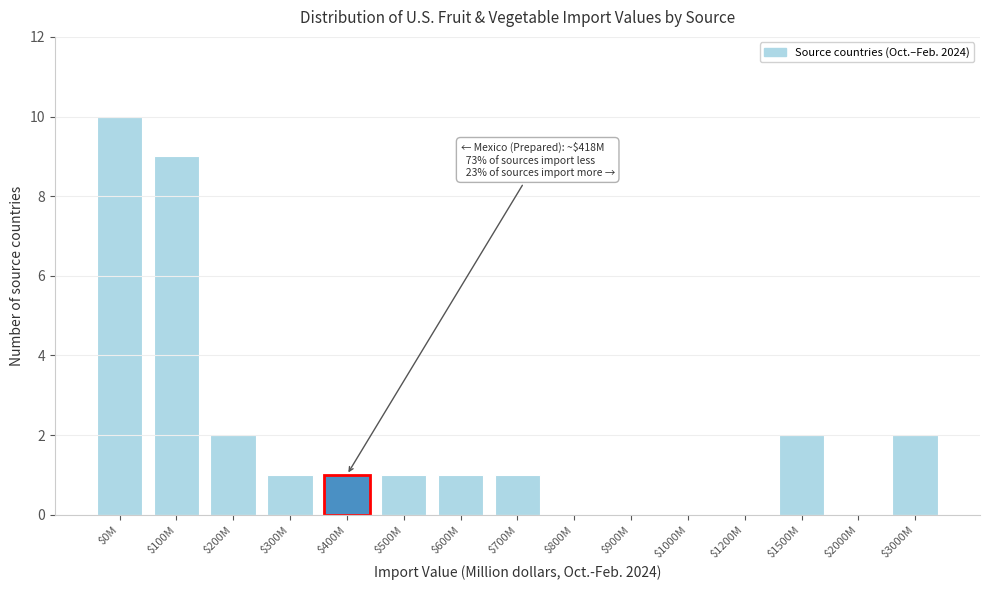

What is the sum of all values?

30